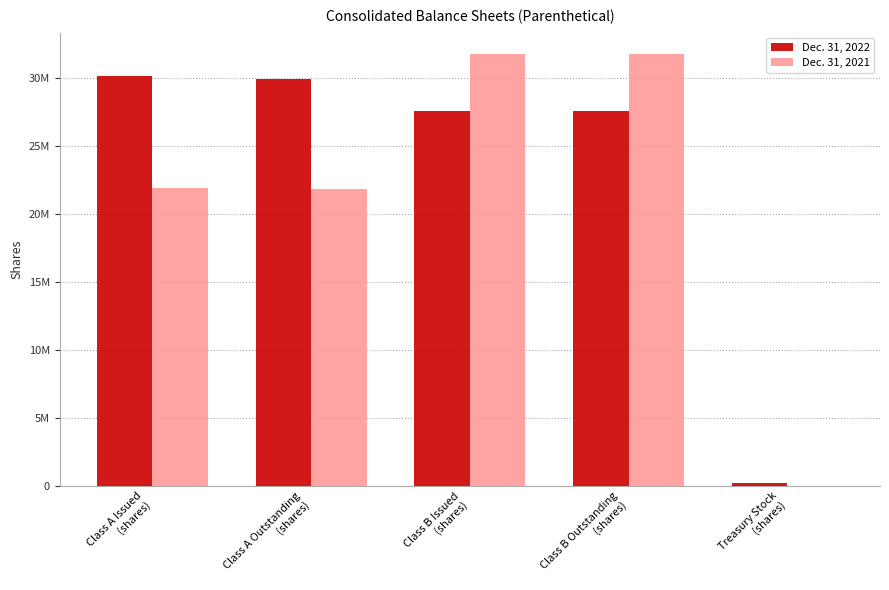

What is the label of the 4th bar from the right?

Class A Outstanding
(shares)